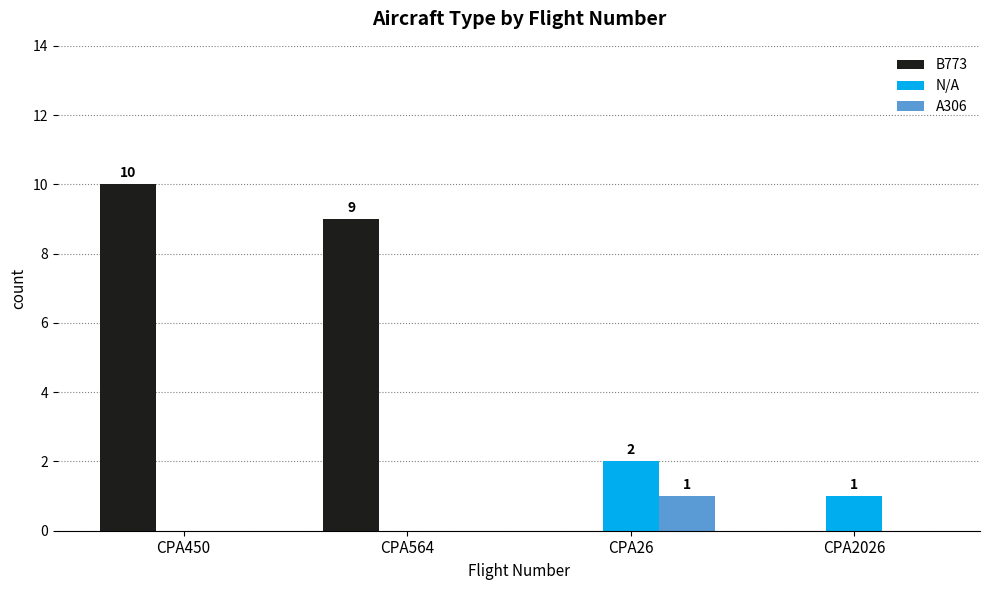

At which label does B773 reach its peak?

CPA450